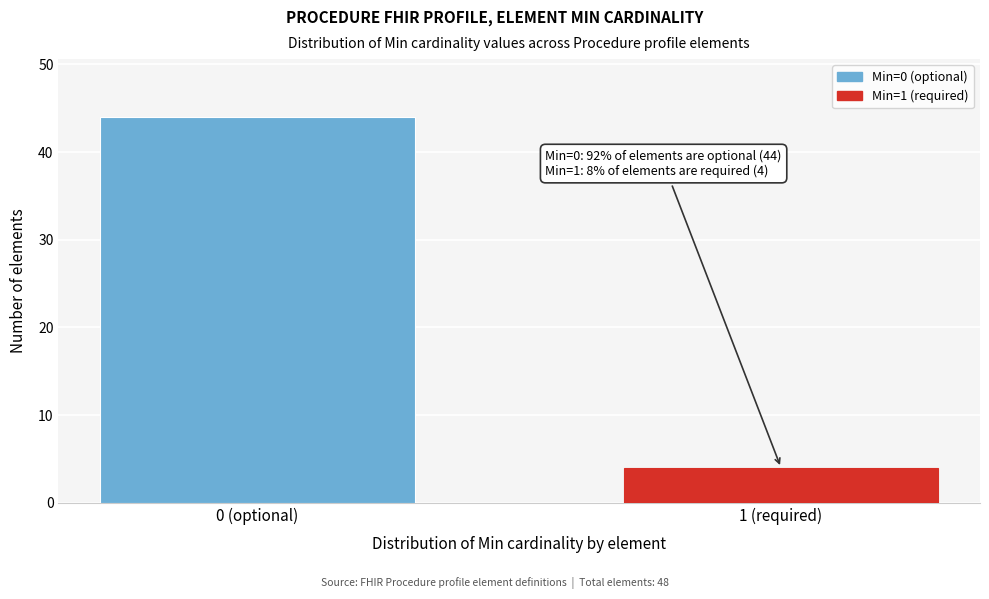

Reading right to left, extract all data points from this chart.

4	44